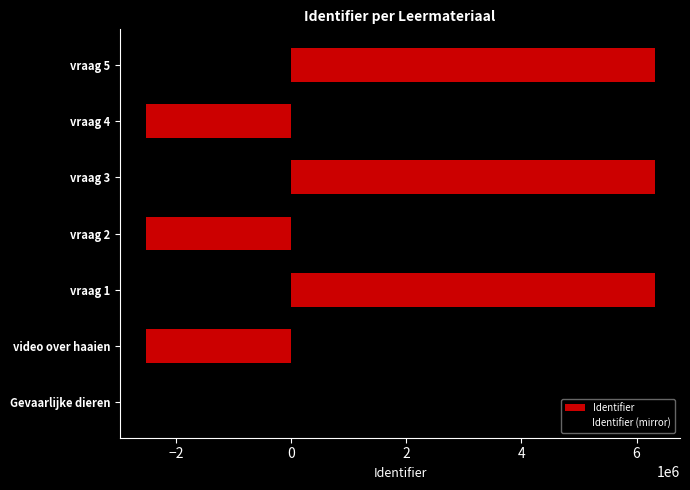

What is the value of the Identifier bar at the 7th from the left?

6311496.0